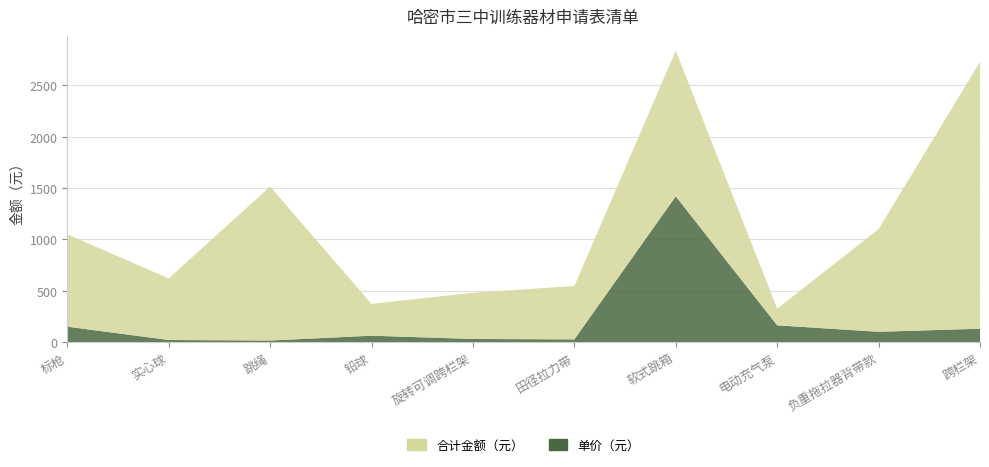

Reading left to right, extract all data points from this chart.

合计金额（元）: 标枪=900	实心球=600	跳绳=1500	铅球=310	旋转可调跨栏架=450	田径拉力带=520	软式跳箱=1420	电动充气泵=163	负重拖拉器背带款=1000	跨栏架=2600
单价（元）: 标枪=150	实心球=20	跳绳=15	铅球=62	旋转可调跨栏架=30	田径拉力带=26	软式跳箱=1420	电动充气泵=163	负重拖拉器背带款=100	跨栏架=130